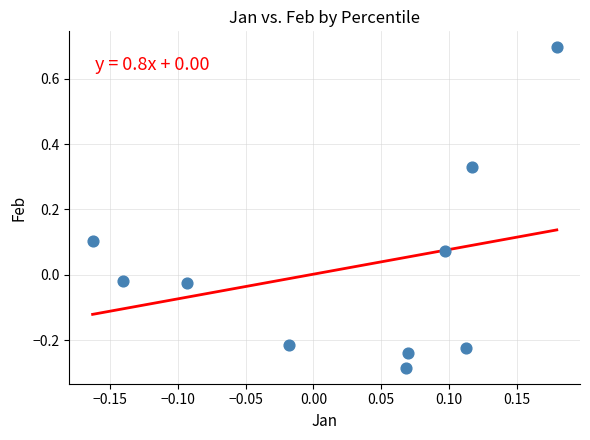

What is the range of Y values (max minus min)?

1.0